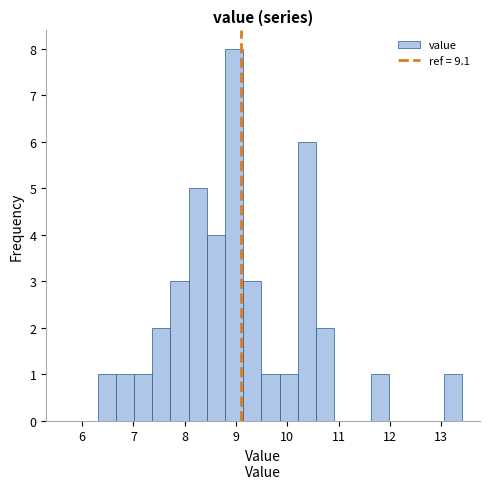

Read against the x-axis, roughly where is the centre of the tallest bar?

9.0